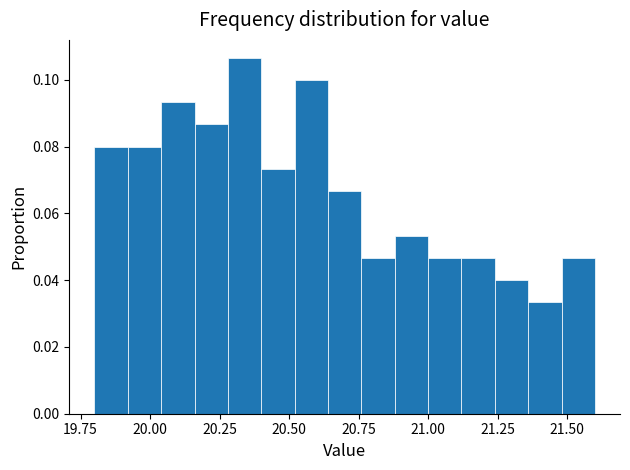

Around what value on the x-axis is the tallest bar? Give the approximate position of its centre, as read against the axis.

20.35